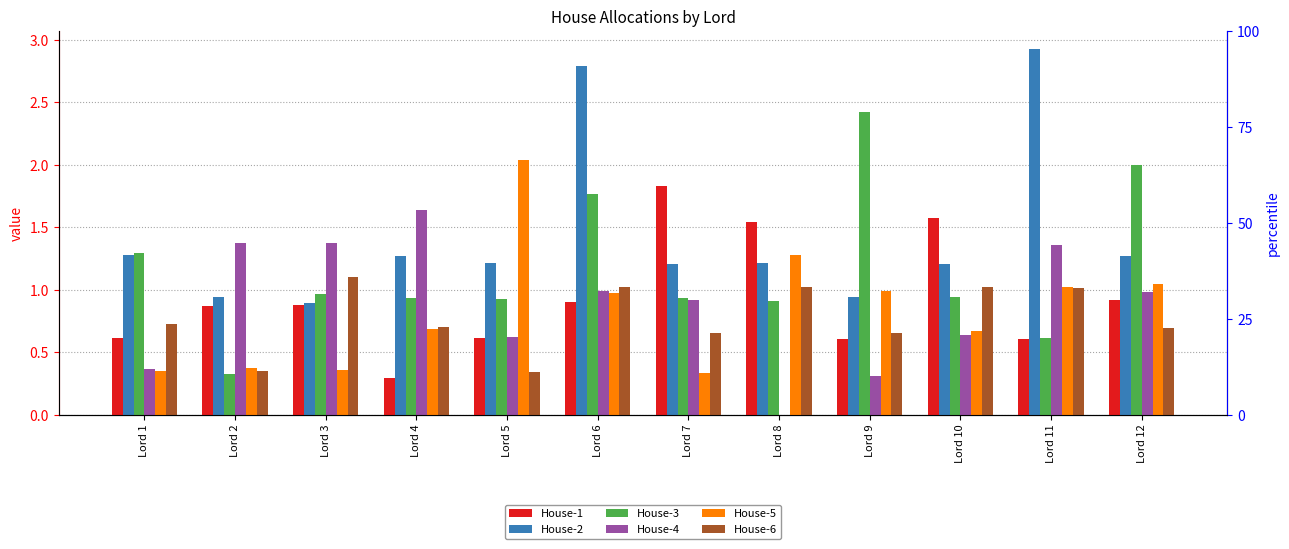

Reading left to right, list all the values displayed in this chart.

House-1: 0.6	0.9	0.9	0.3	0.6	0.9	1.8	1.5	0.6	1.6	0.6	0.9
House-2: 1.3	0.9	0.9	1.3	1.2	2.8	1.2	1.2	0.9	1.2	2.9	1.3
House-3: 1.3	0.3	1.0	0.9	0.9	1.8	0.9	0.9	2.4	0.9	0.6	2.0
House-4: 0.4	1.4	1.4	1.6	0.6	1.0	0.9	0.0	0.3	0.6	1.4	1.0
House-5: 0.3	0.4	0.4	0.7	2.0	1.0	0.3	1.3	1.0	0.7	1.0	1.0
House-6: 0.7	0.3	1.1	0.7	0.3	1.0	0.7	1.0	0.7	1.0	1.0	0.7